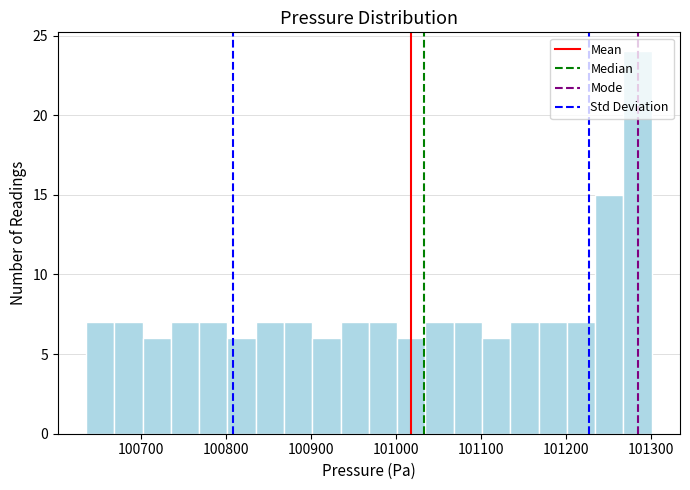

Read against the x-axis, roughly where is the centre of the tallest bar?

101280